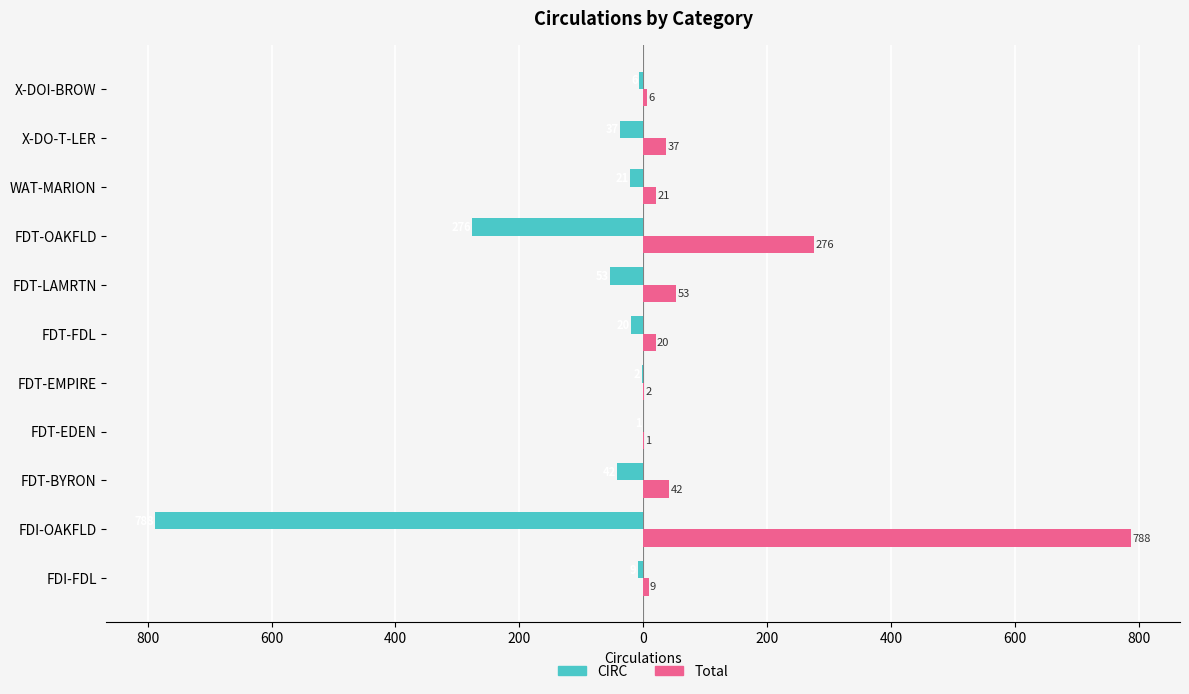

Does the chart contain any negative values?

Yes